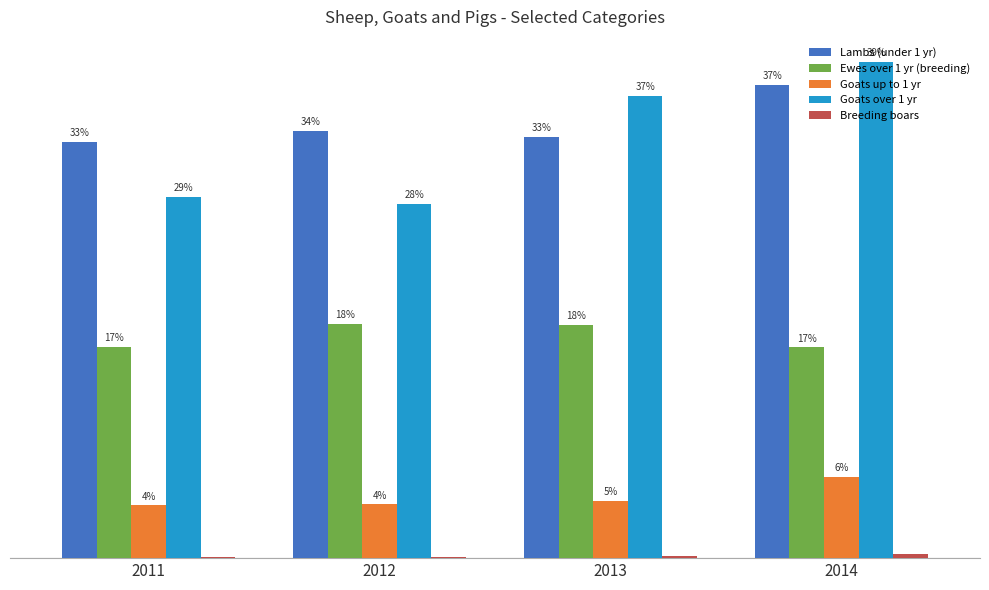

The value of Lambs (under 1 yr) at 2013 is 33.3. True or false?

True